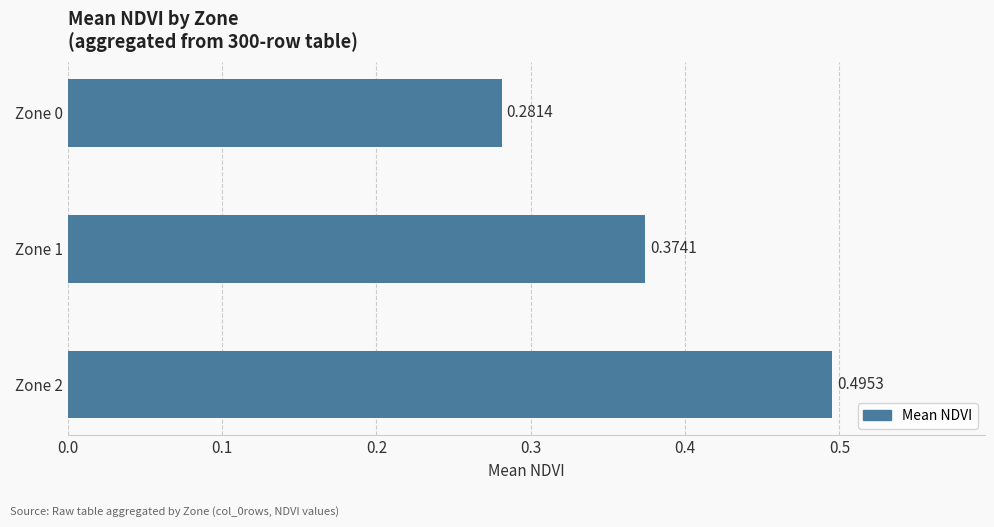

Rank the categories by value from lowest to highest.

Zone 0, Zone 1, Zone 2